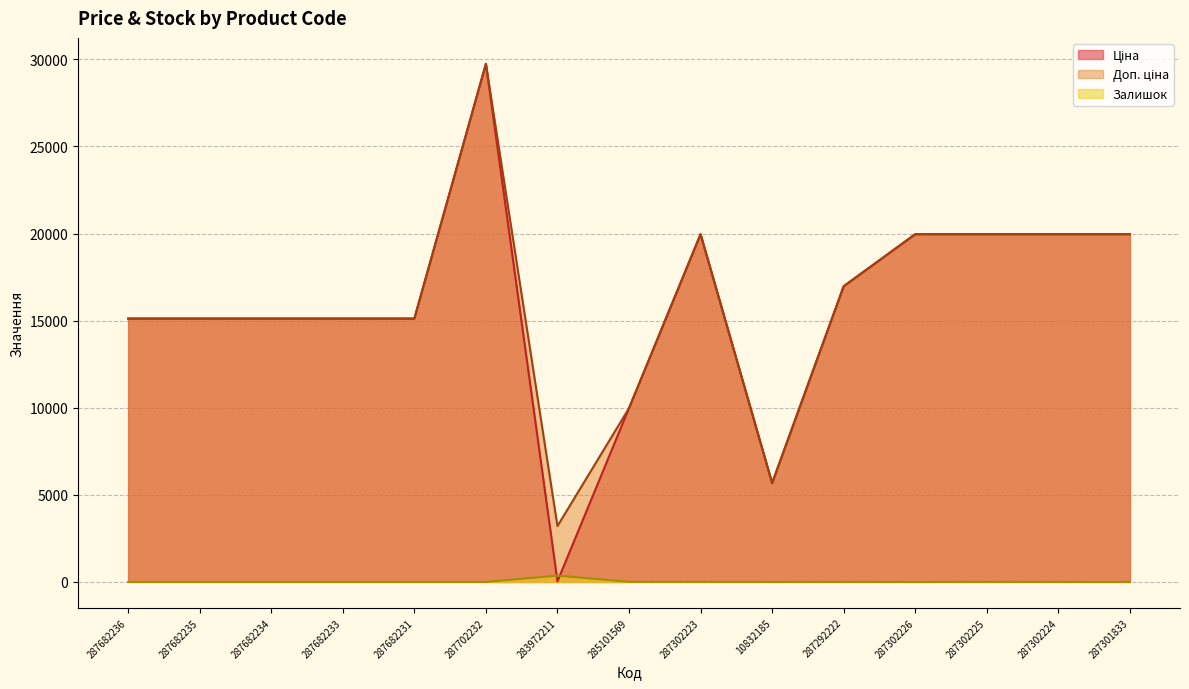

What is the sum of all Доп. ціна values?

240998.2